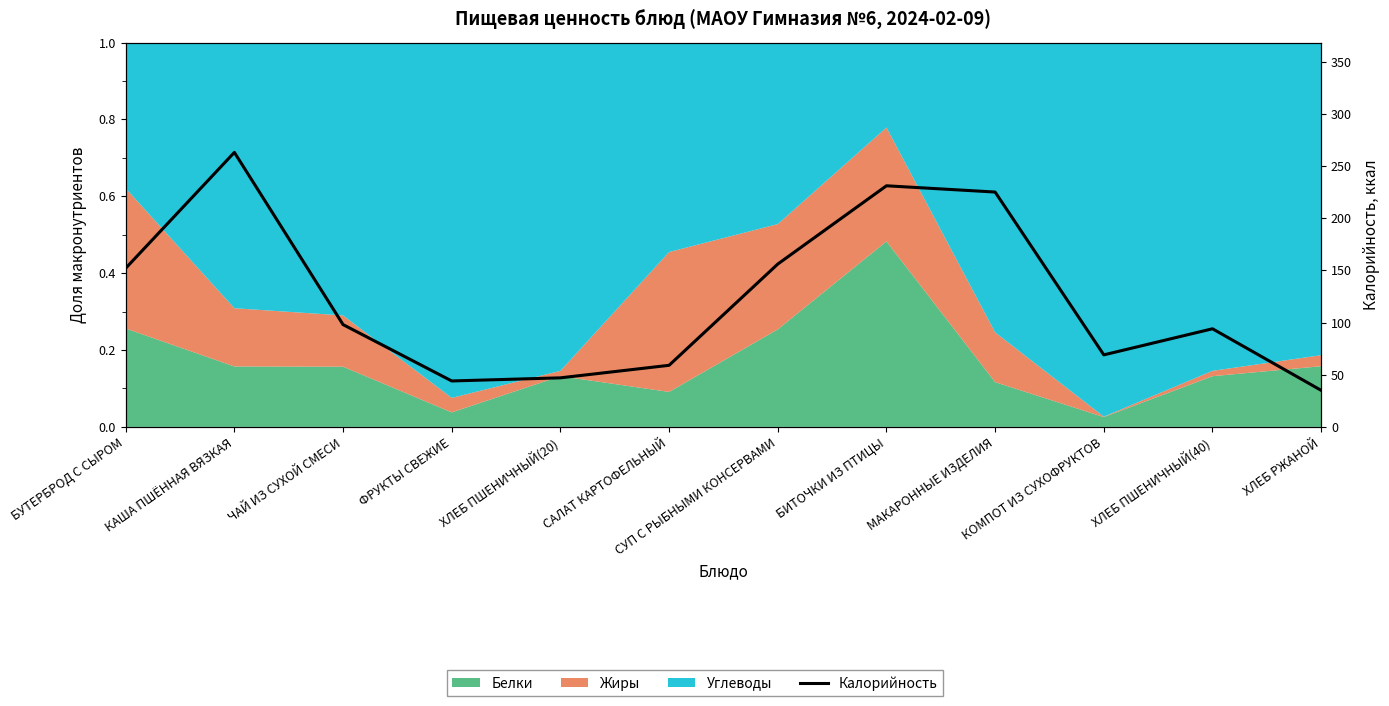

Count the number of categories in the chart.

12